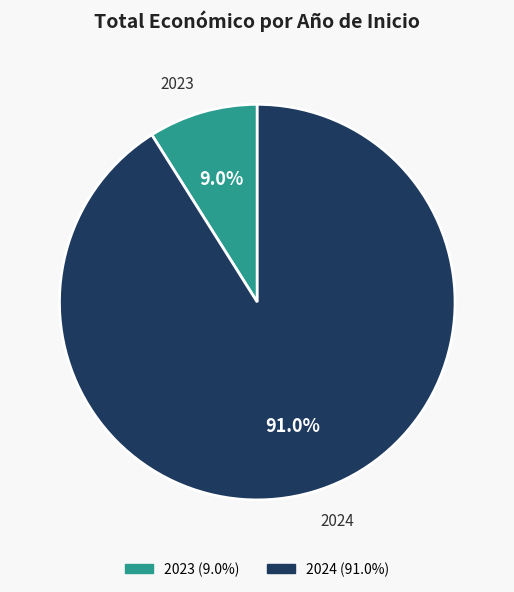

How many segments does this pie chart have?

2